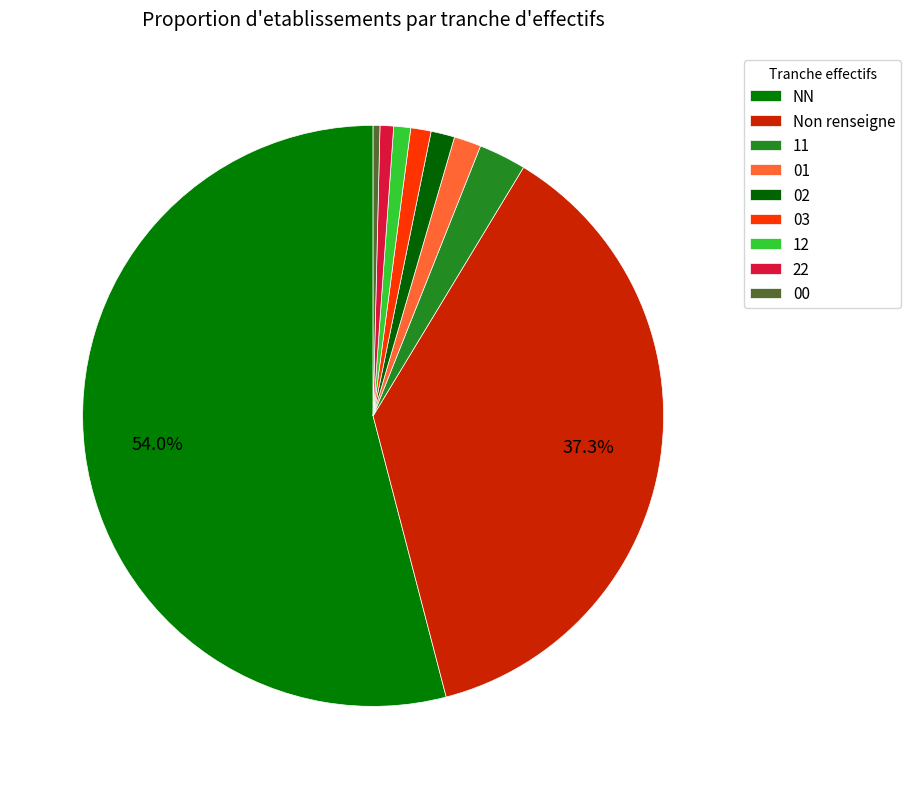

What is the change in value from 11 to 12?

-3